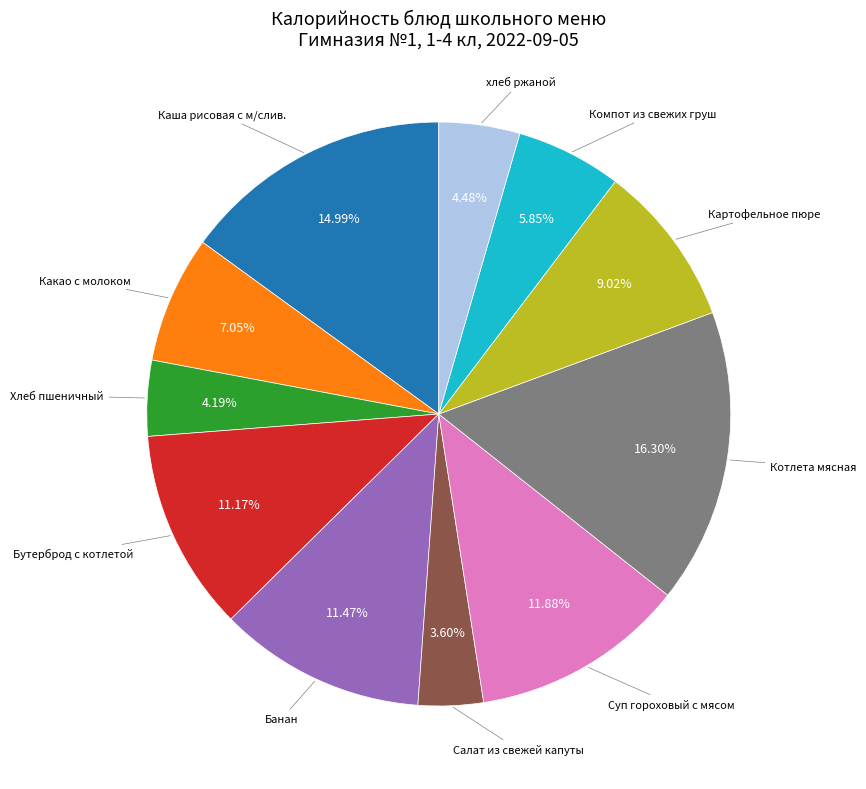

Does any single category account for the majority?

No